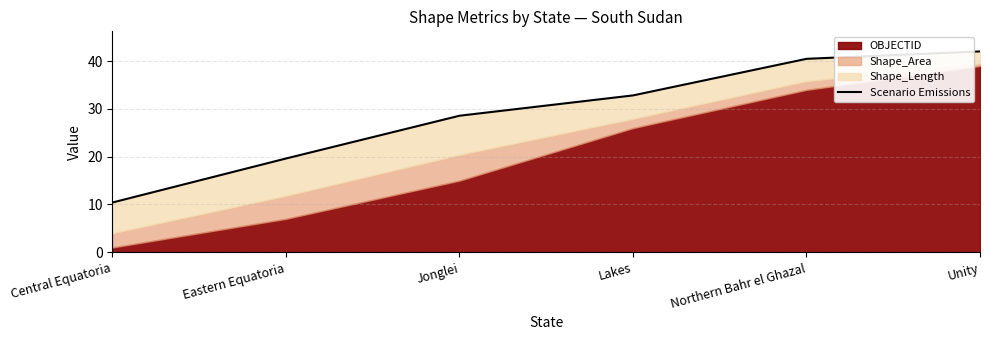

What is the difference between the maximum and minimum values?

31.6